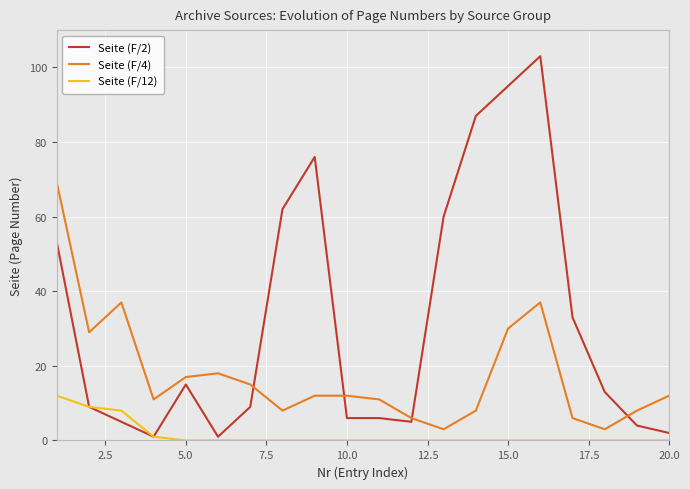

Rank the series by their maximum value, from highest to lowest.

Seite (F/2), Seite (F/4), Seite (F/12)